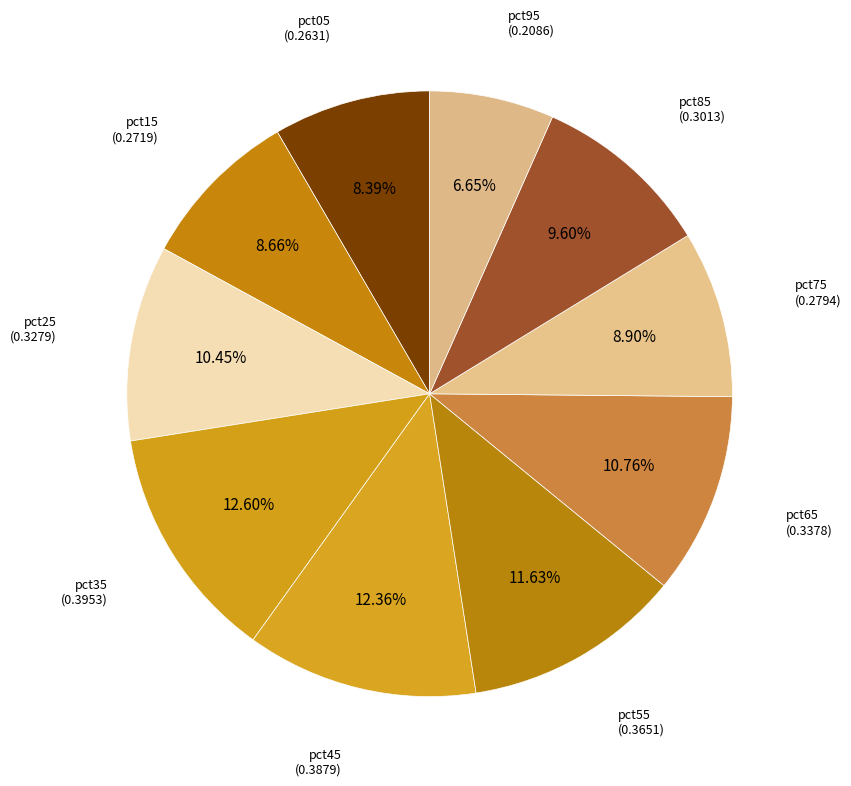

Count the number of slices in the pie.

10